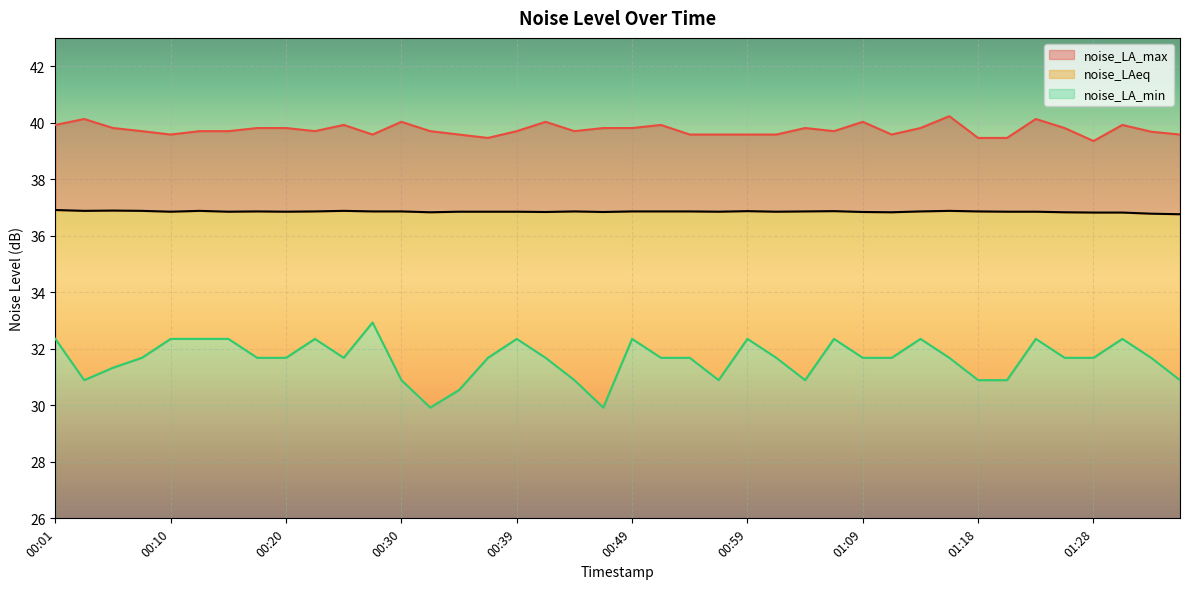

How many lines are shown in the chart?

3